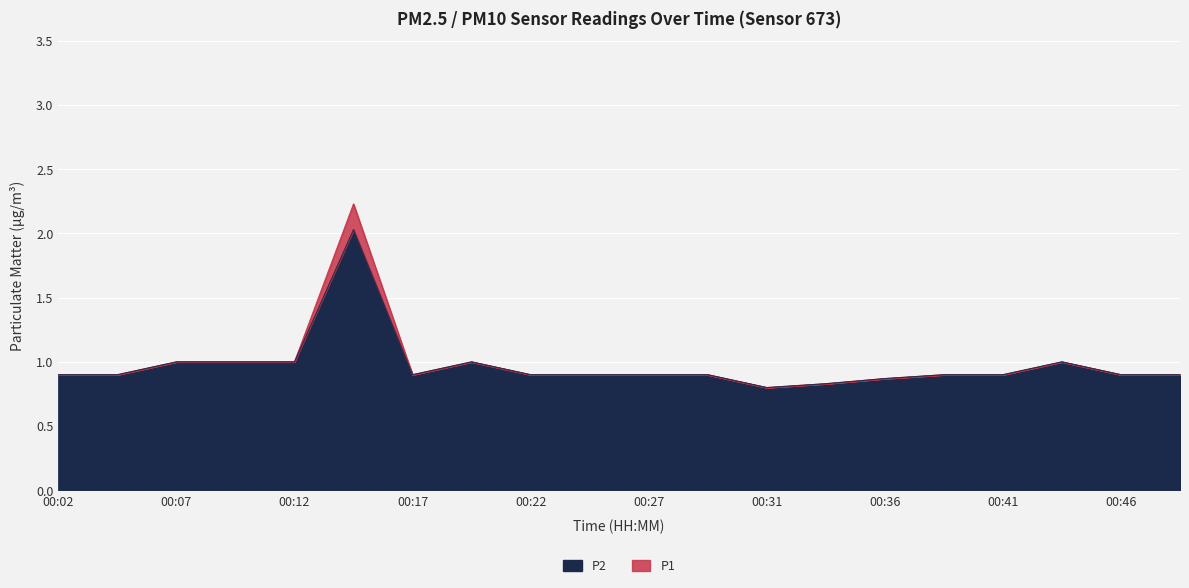

What is the difference between the maximum and minimum values in the P2 series?

1.2